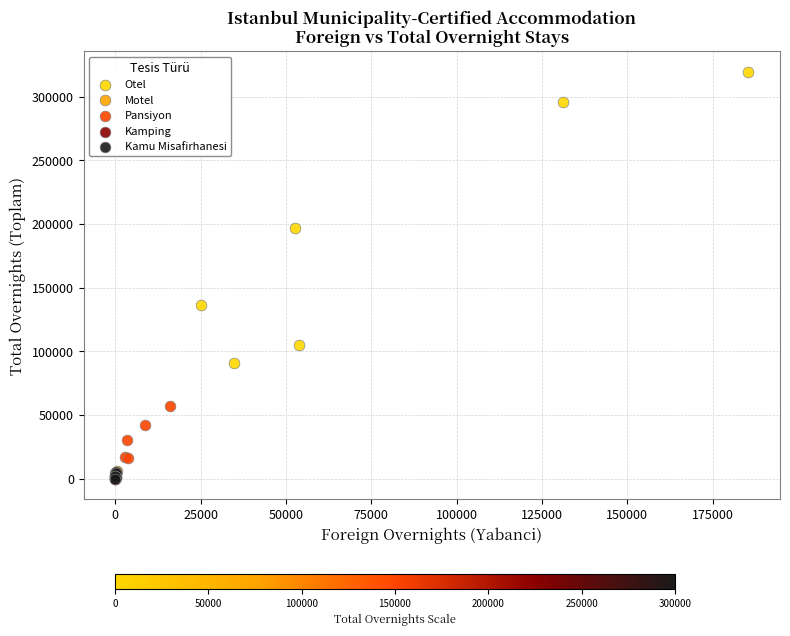

What are all the series names shown in the legend?

Otel, Motel, Pansiyon, Kamping, Kamu Misafirhanesi